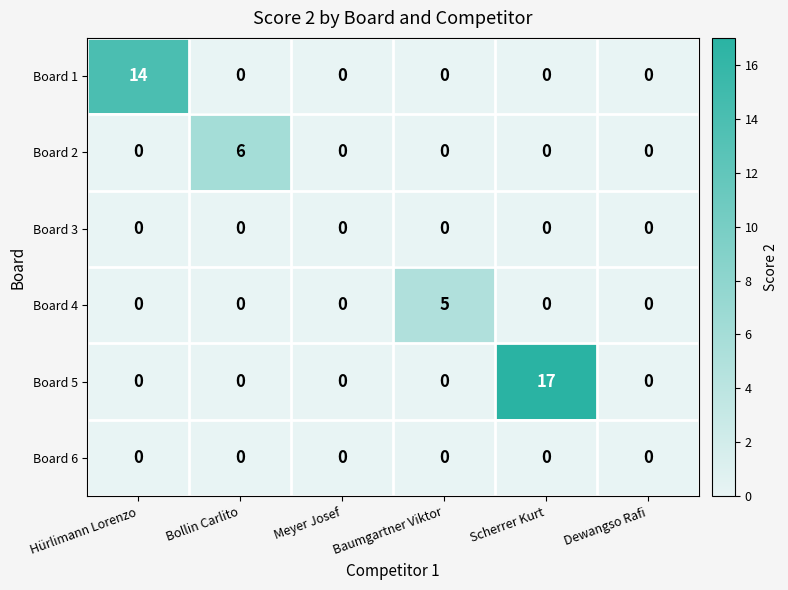

How many Board 2 values are between 0 and 1?

5